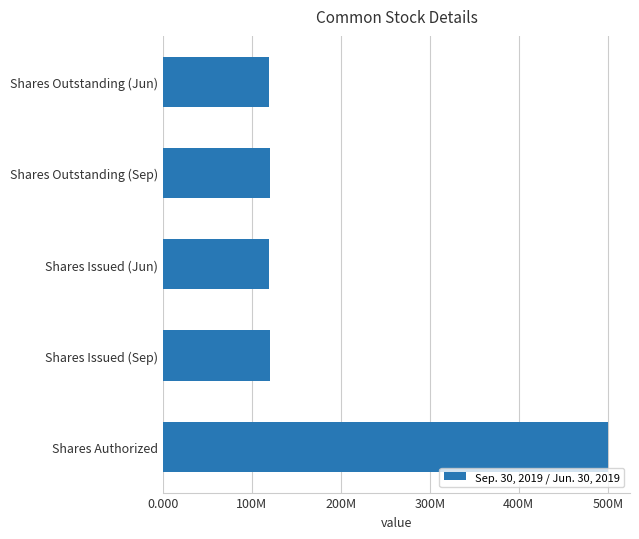

What is the sum of all values?

979538696